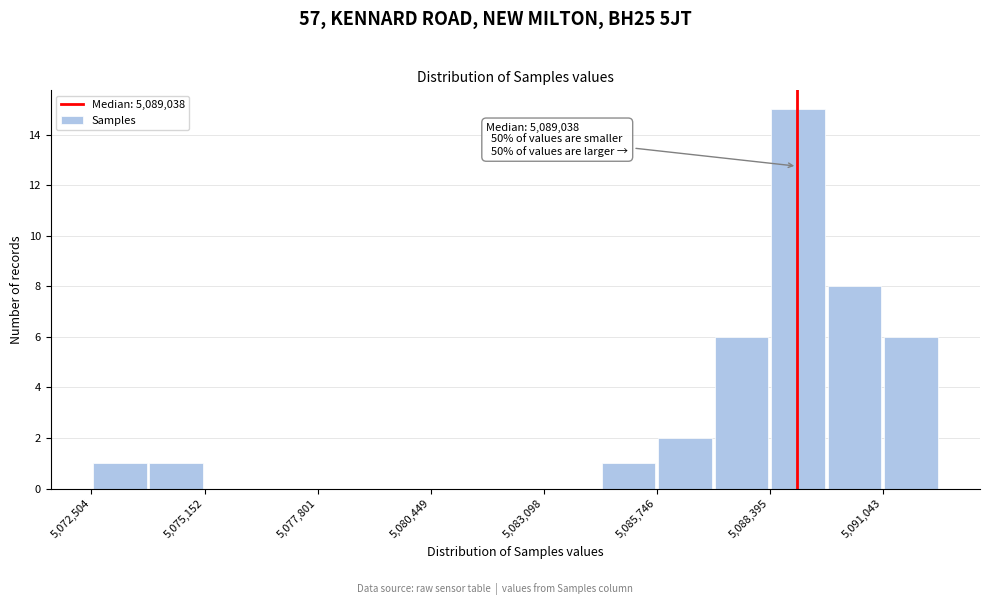

Read against the x-axis, roughly where is the centre of the tallest bar?

5089000